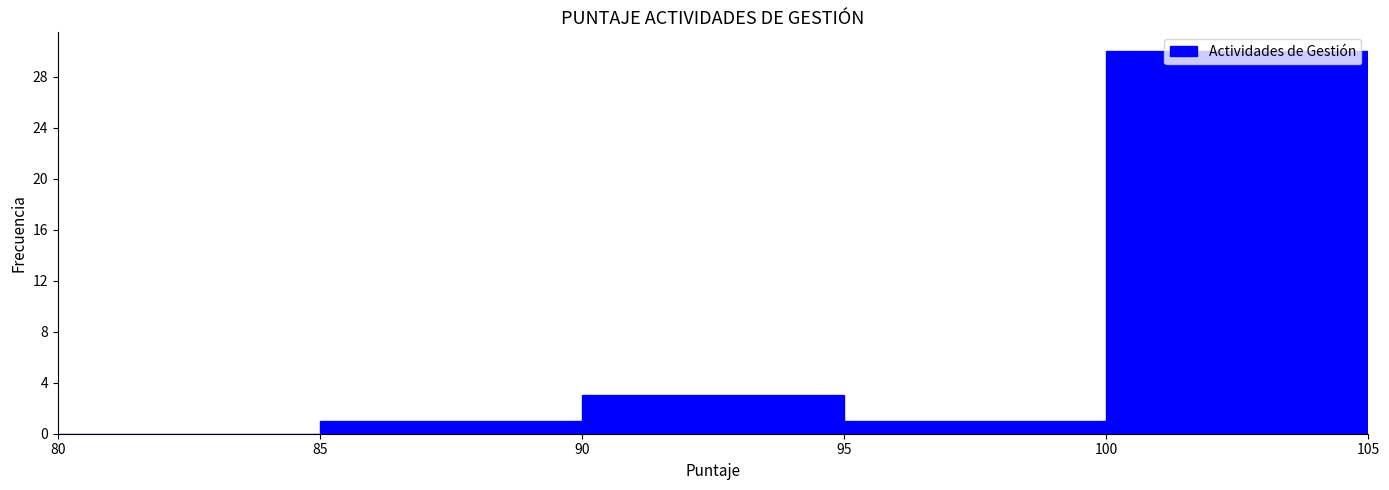

How tall is the bar that spans 90 to 95 on the x-axis? The values are not printed on the chart, so give them approximately, as read against the axis.

3